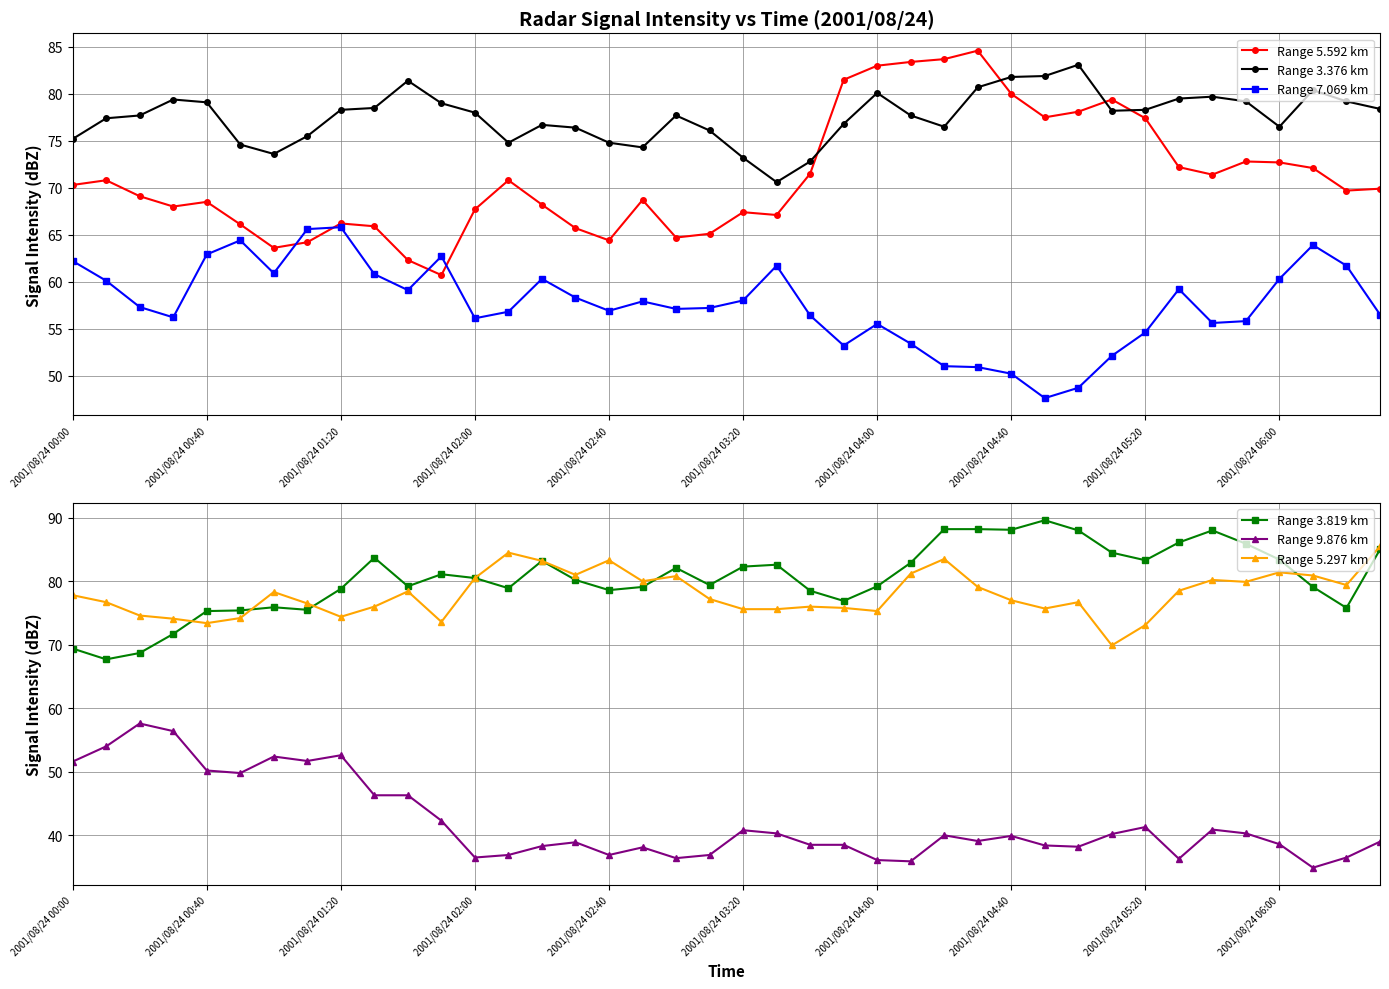

At how many categories does at least one series exceed 85?

9